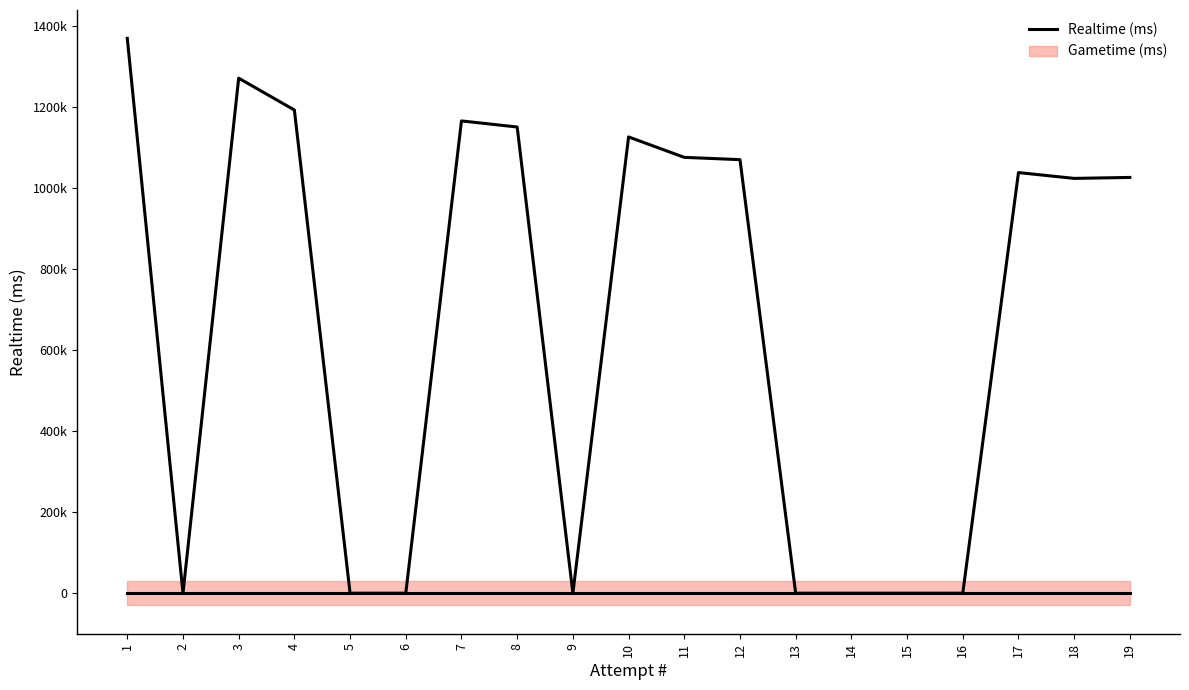

Which category has the highest value across all series?

1